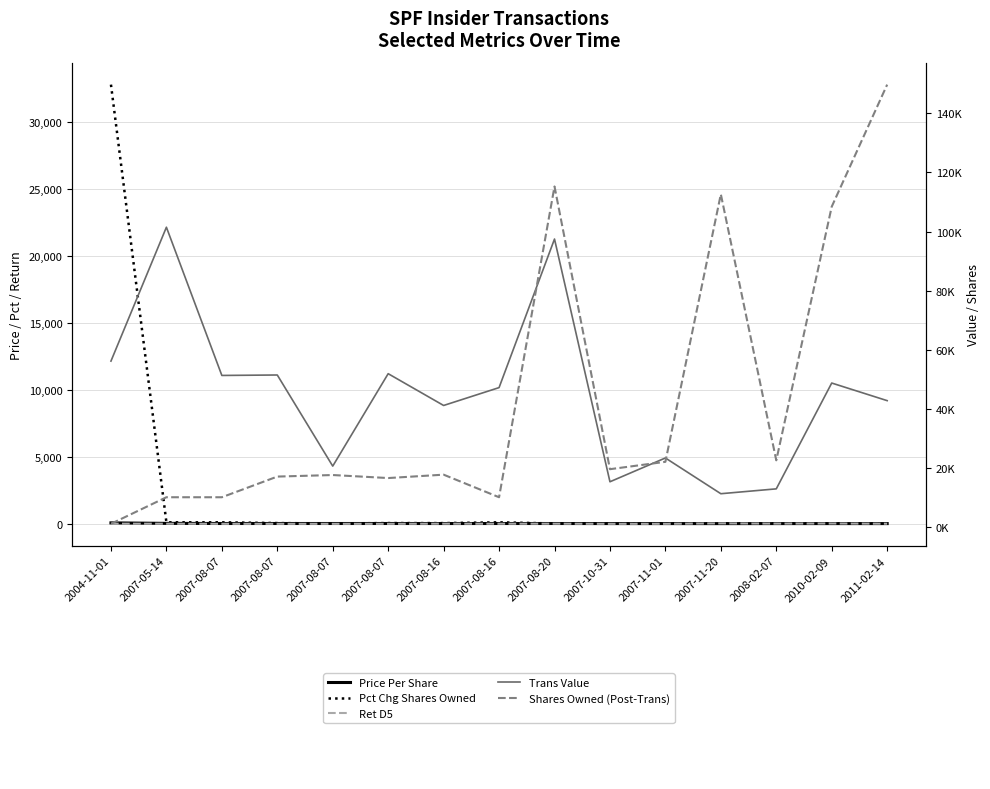

The Trans Value series shows 39304.4 at 2007-08-20. True or false?

False